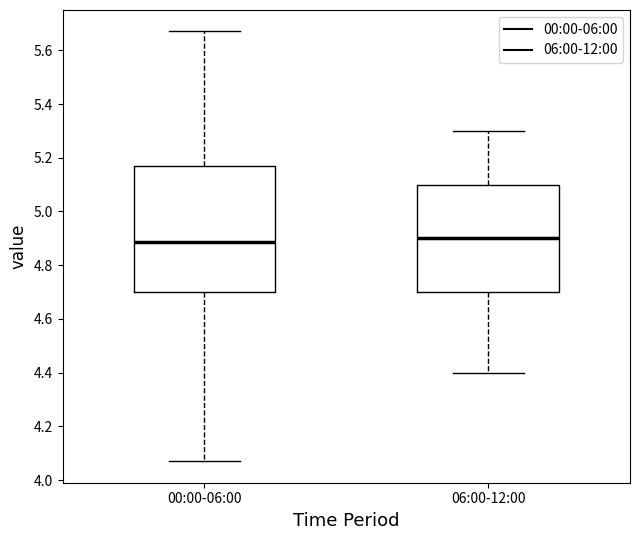

Comparing the boxes themselves (not the whiskers), which one is the tallest?

00:00-06:00